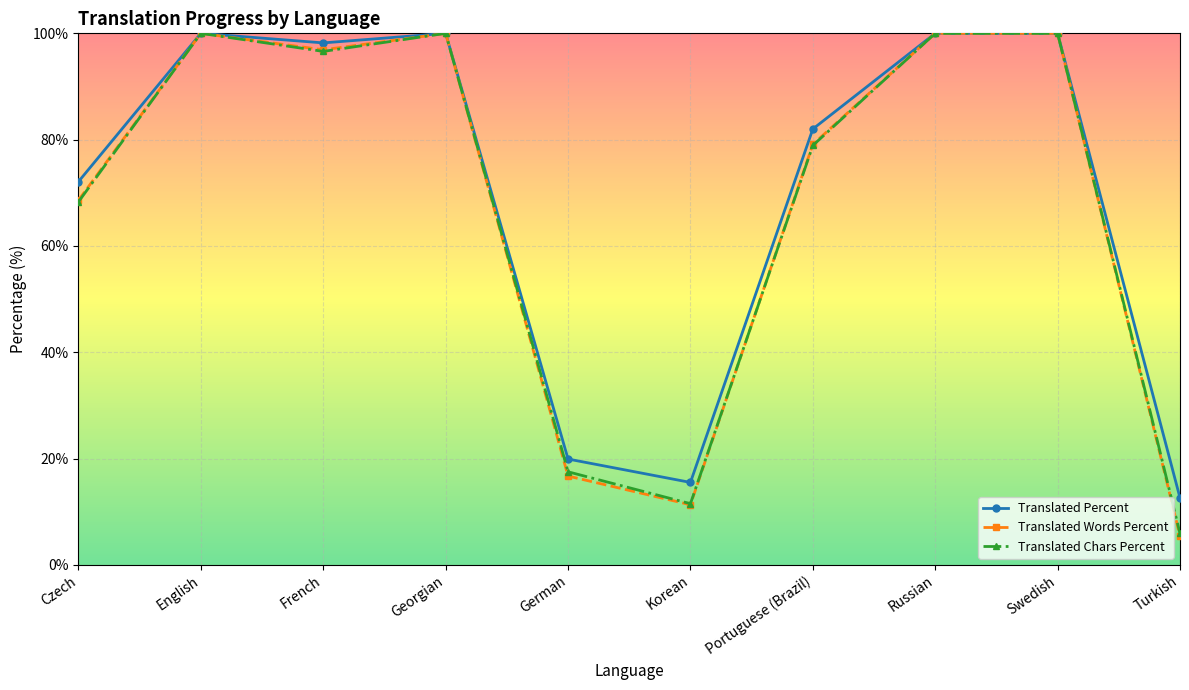

What is the maximum value shown in the chart?

100.0